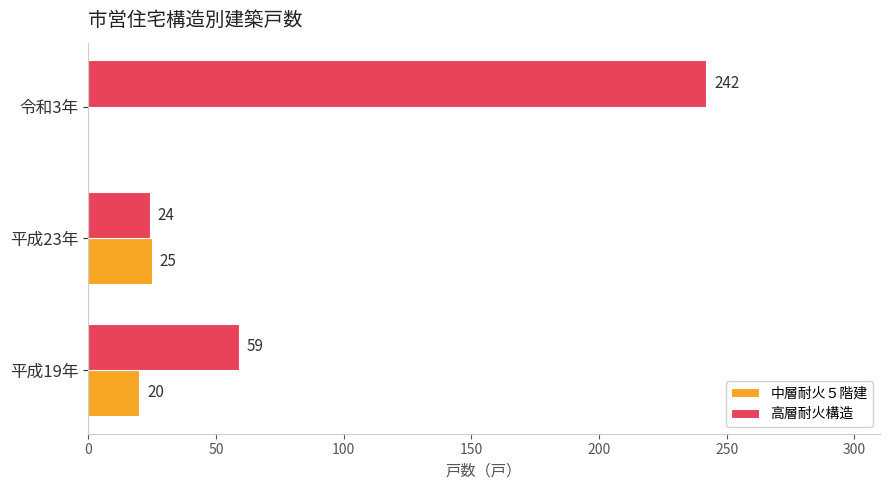

Is the value of 高層耐火構造 at 平成19年 greater than the value of 中層耐火５階建 at 令和3年?

Yes